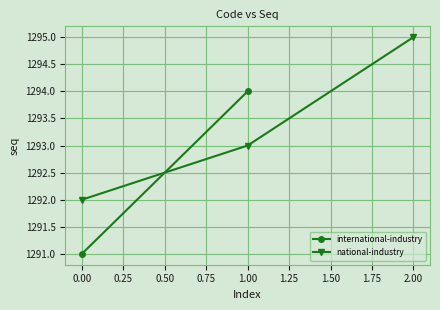

At which label does national-industry reach its peak?

2.00